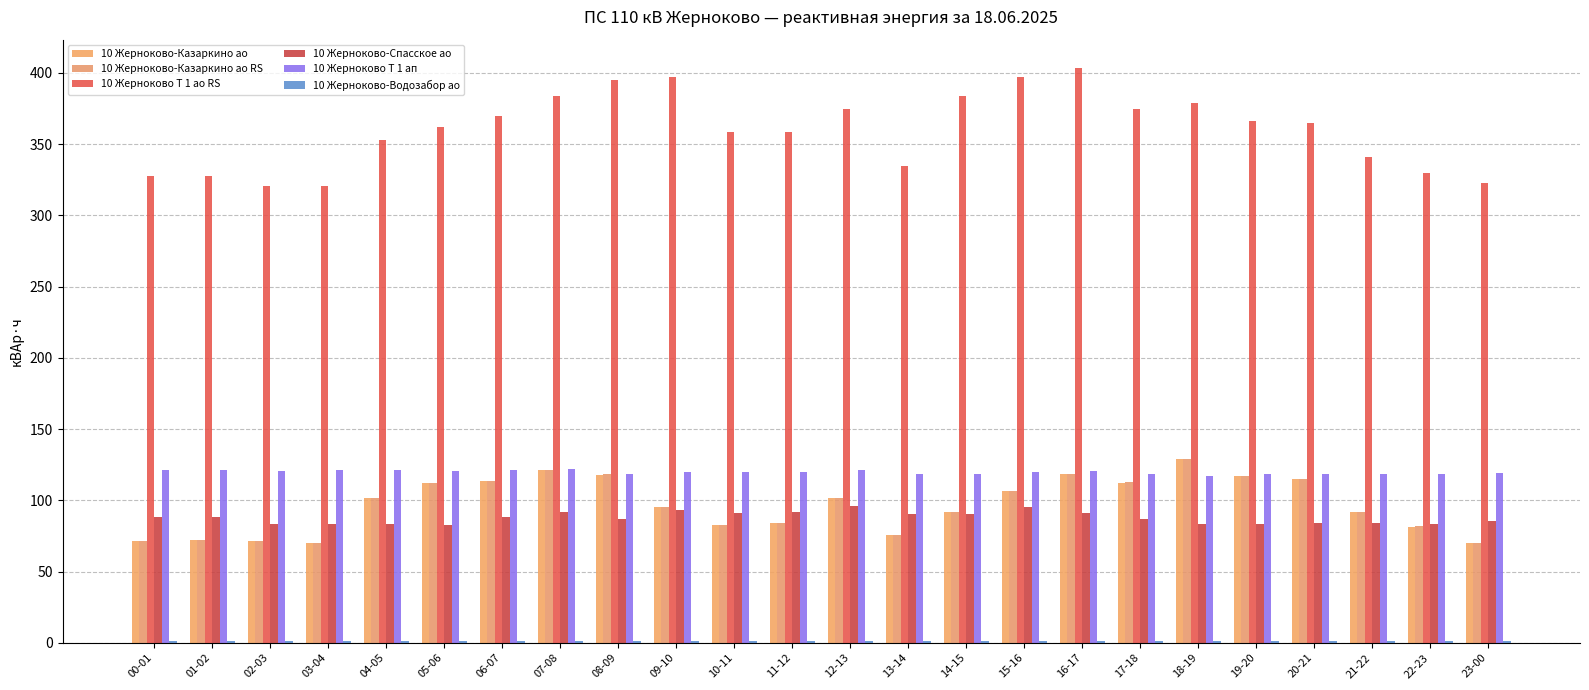

At which category is the sum across all series the highest?

16-17